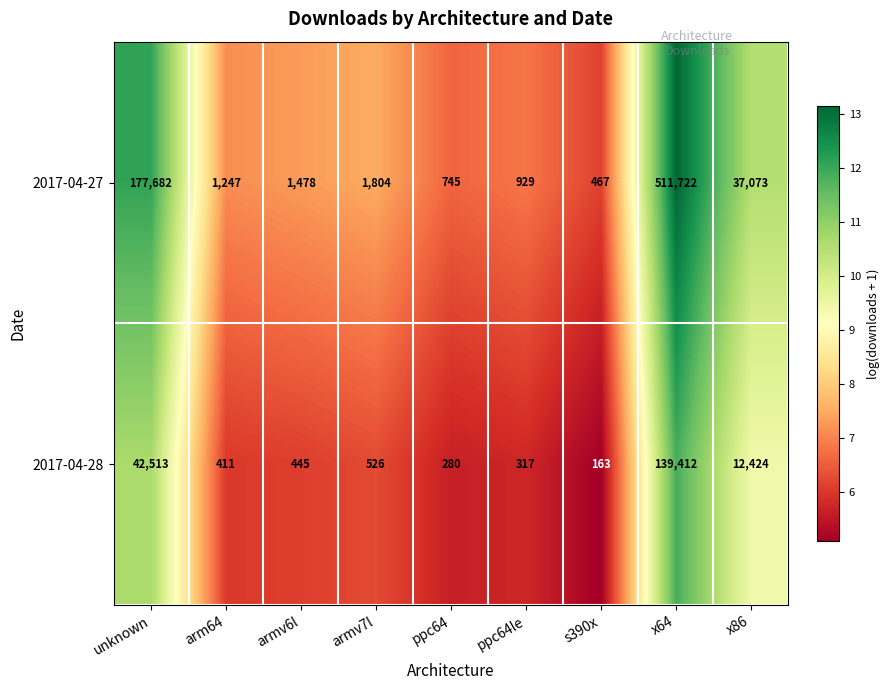

Reading left to right, extract all data points from this chart.

2017-04-27: unknown=177682	arm64=1247	armv6l=1478	armv7l=1804	ppc64=745	ppc64le=929	s390x=467	x64=511722	x86=37073
2017-04-28: unknown=42513	arm64=411	armv6l=445	armv7l=526	ppc64=280	ppc64le=317	s390x=163	x64=139412	x86=12424